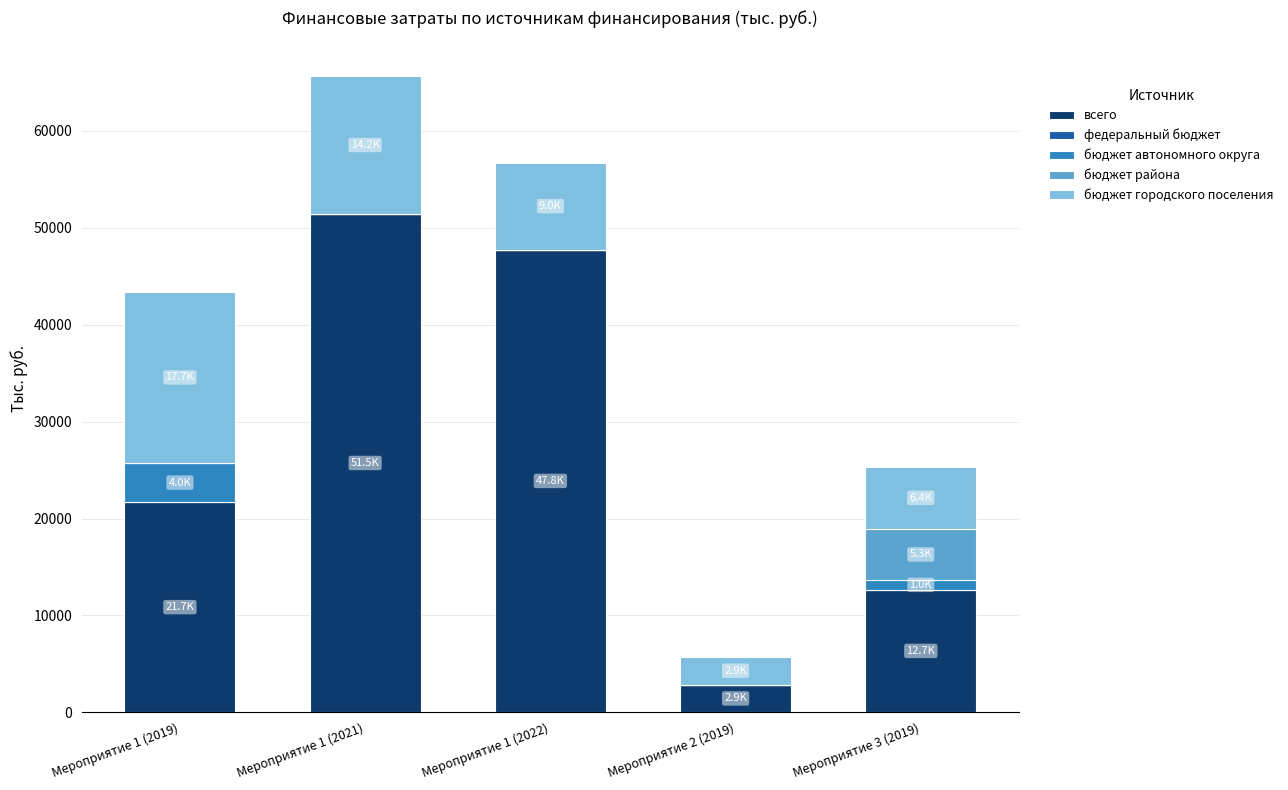

What is the total value across all series at Мероприятие 1 (2022)?

56713.2